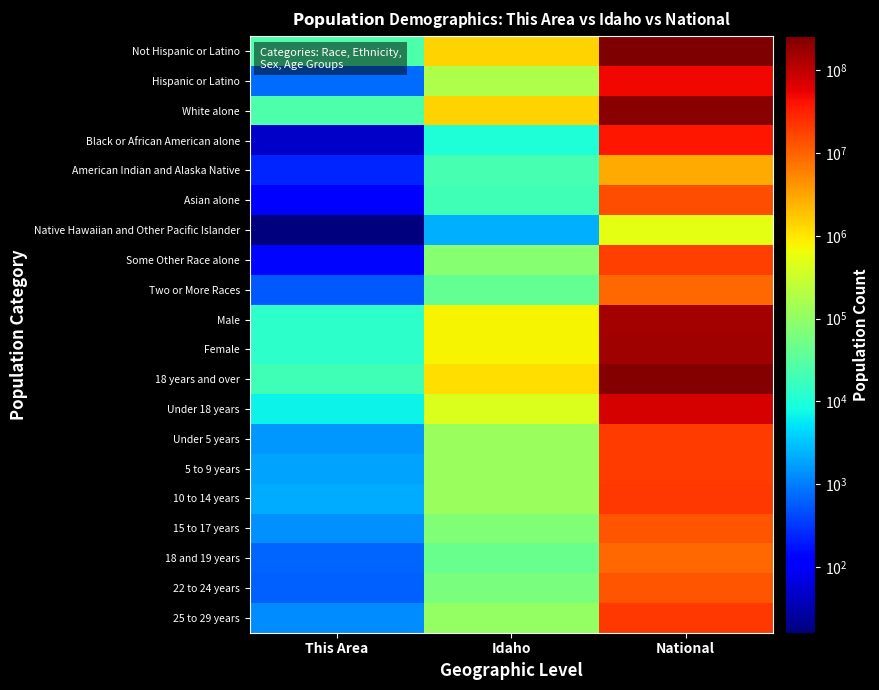

What is the spread (max minus min) of values at This Area?

25786